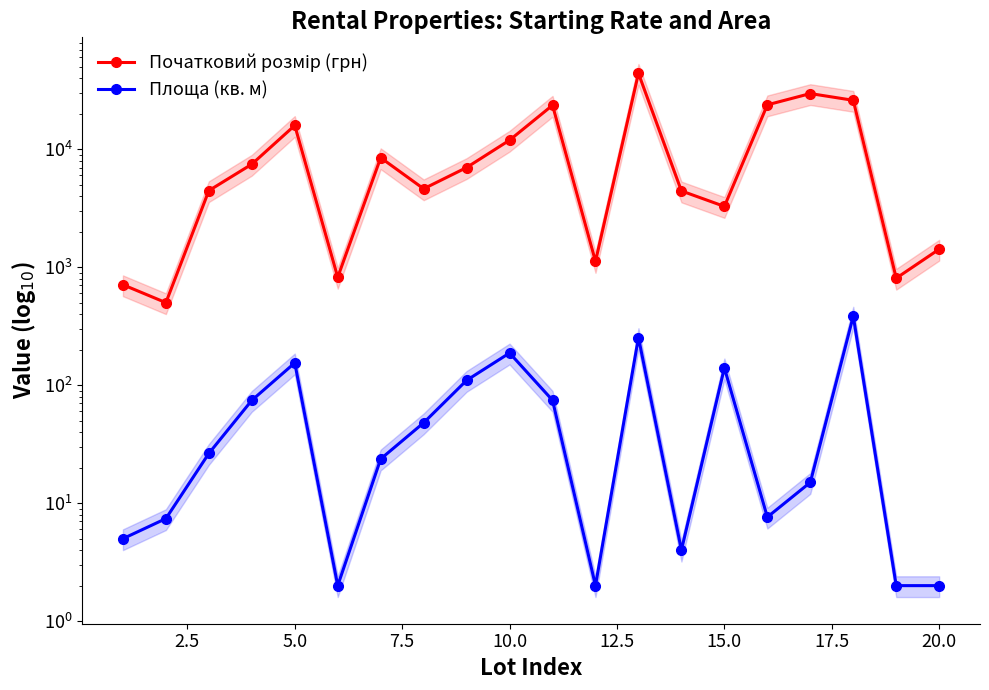

What is the maximum value shown in the chart?

43983.2